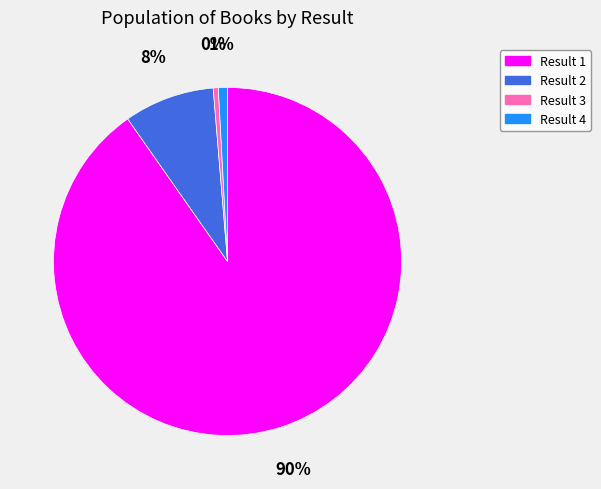

Is there a majority slice in this chart?

Yes